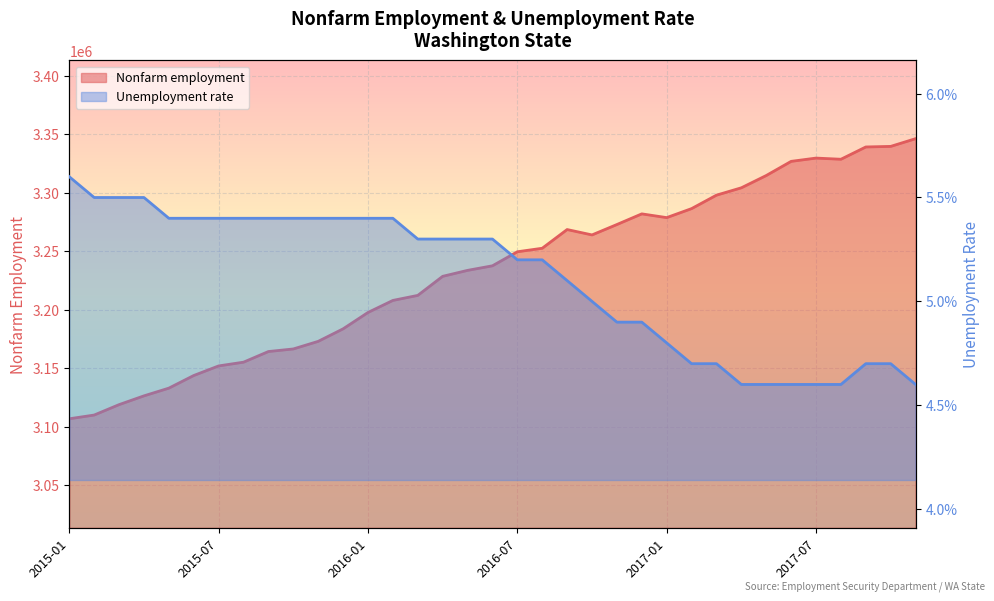

Rank the series at 2015-07 from highest to lowest value.

Nonfarm employment, Unemployment rate